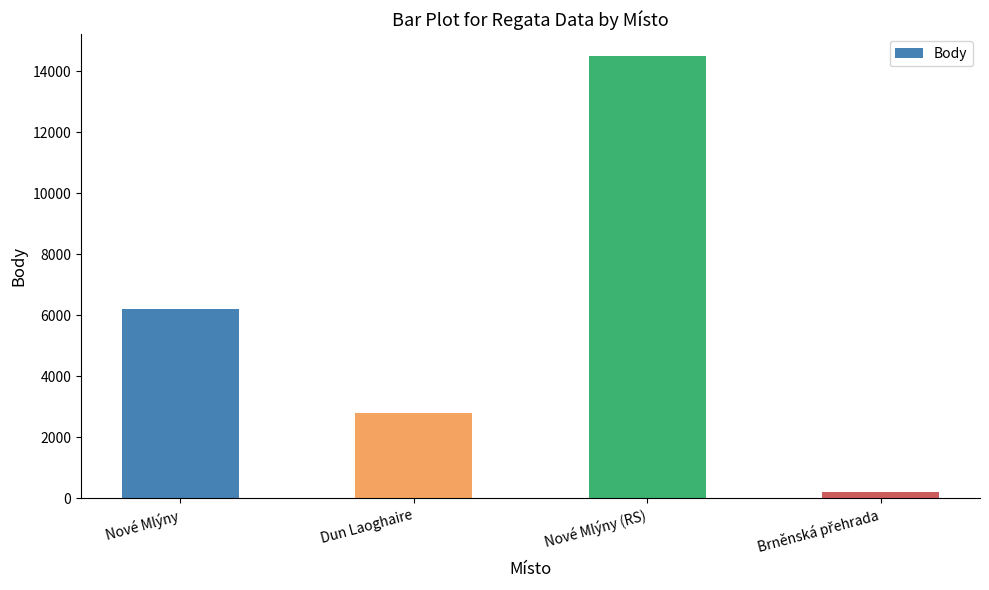

At which label is the value closest to 7345?

Nové Mlýny